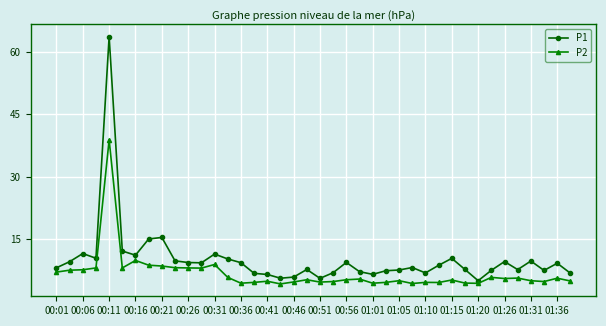

List the series in order of their overall mean, highest first.

P1, P2